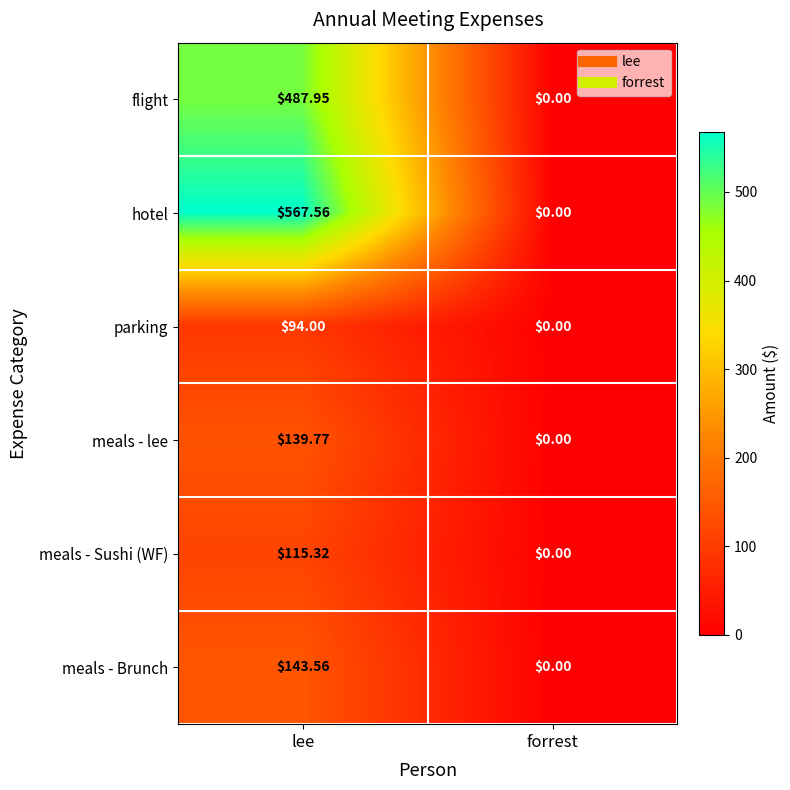

Which label corresponds to the smallest value in the chart?

forrest